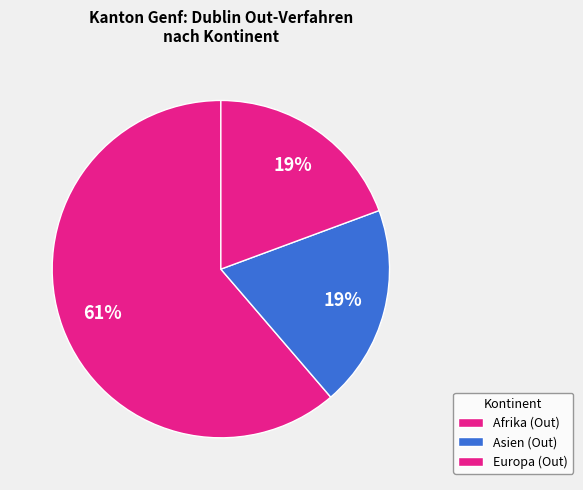

What is the majority slice?

Afrika (Out)